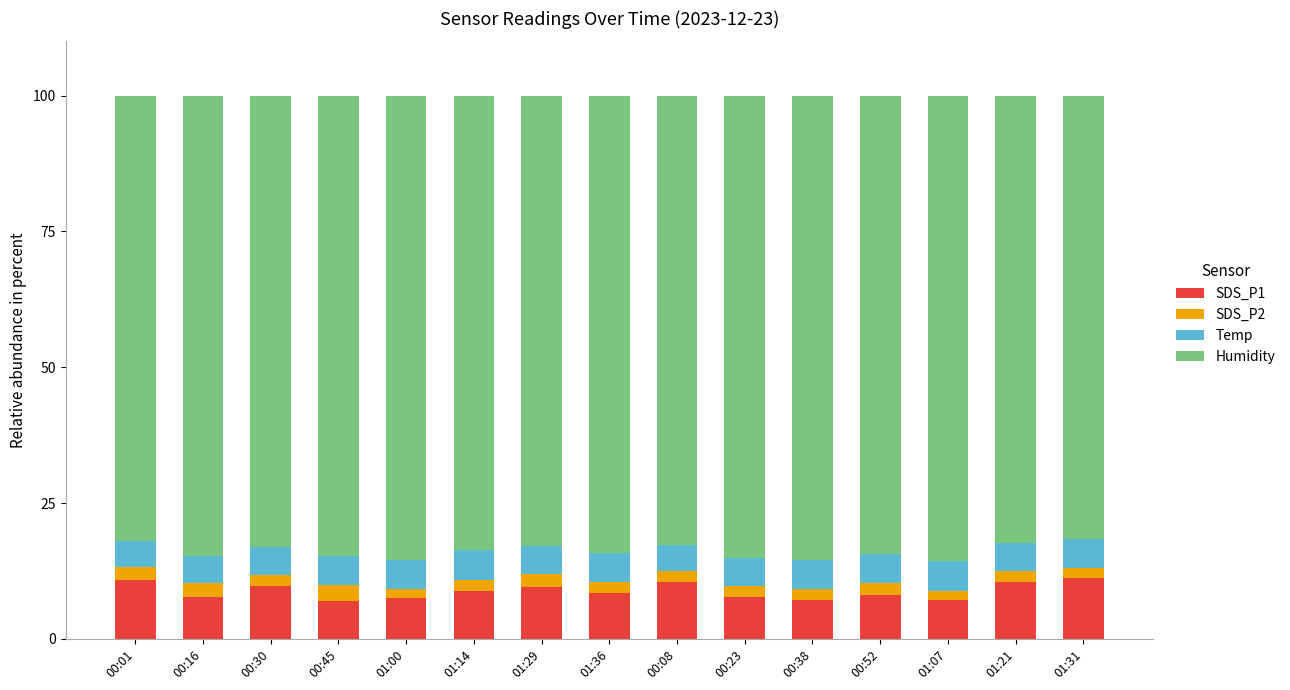

The SDS_P1 series shows 3.8 at 00:38. True or false?

False